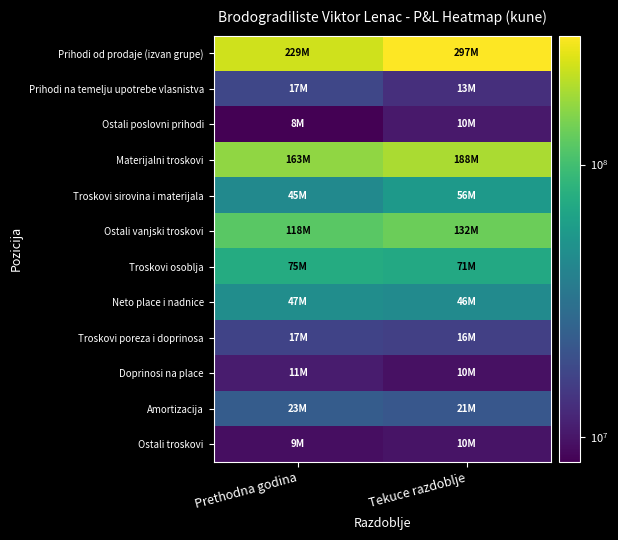

How many series are shown in this chart?

12